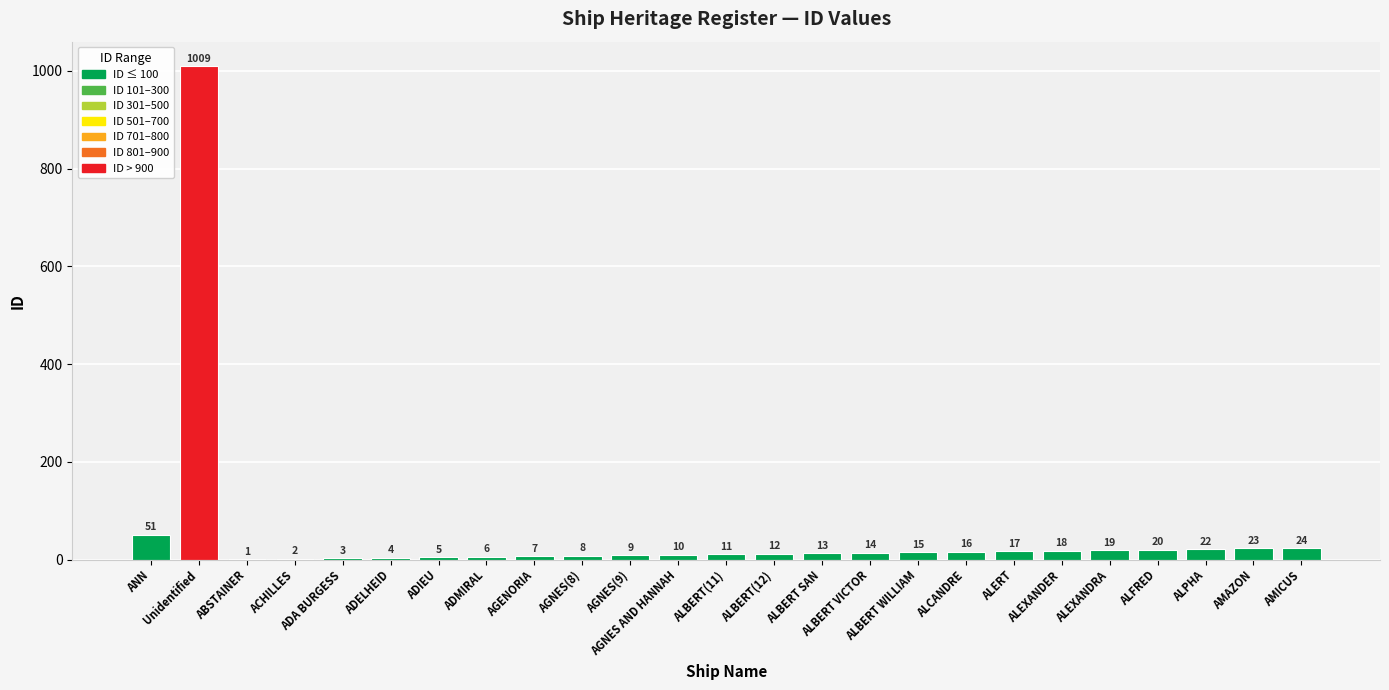

Which has a higher value, ALCANDRE or ALFRED?

ALFRED